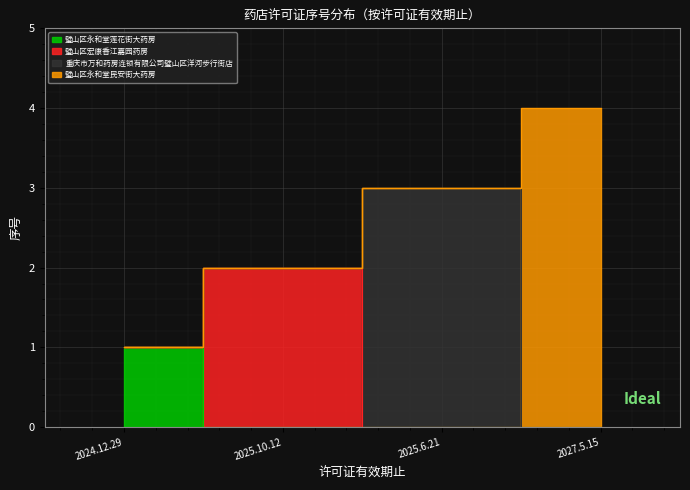

At which label does the data first exceed 3?

2027.5.15